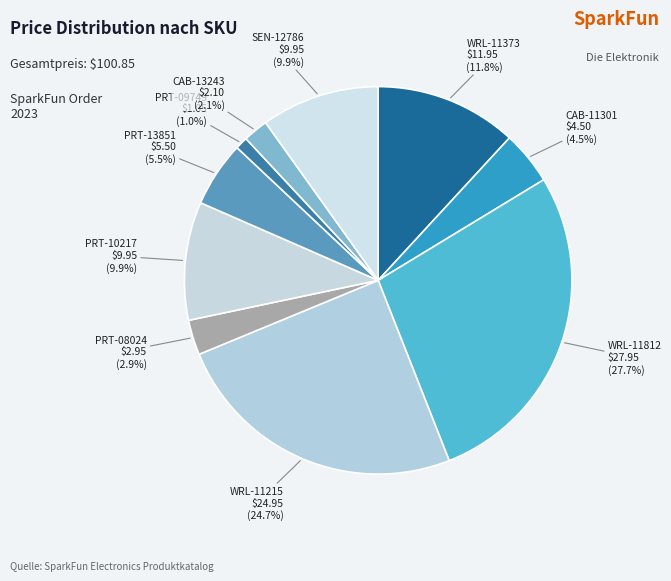

Rank the categories by value from highest to lowest.

WRL-11812, WRL-11215, WRL-11373, PRT-10217, SEN-12786, PRT-13851, CAB-11301, PRT-08024, CAB-13243, PRT-09749